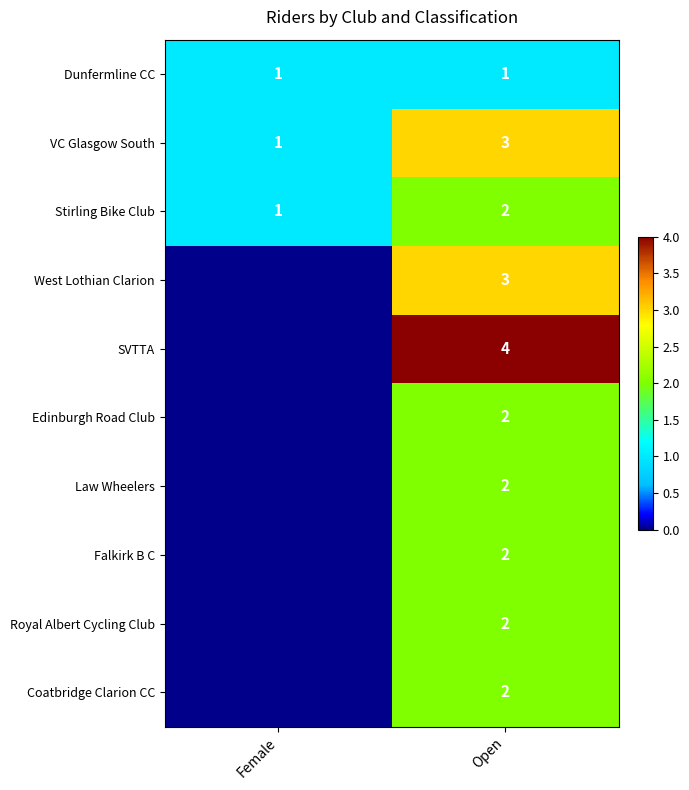

Is it true that Stirling Bike Club equals 3 at Open?

False